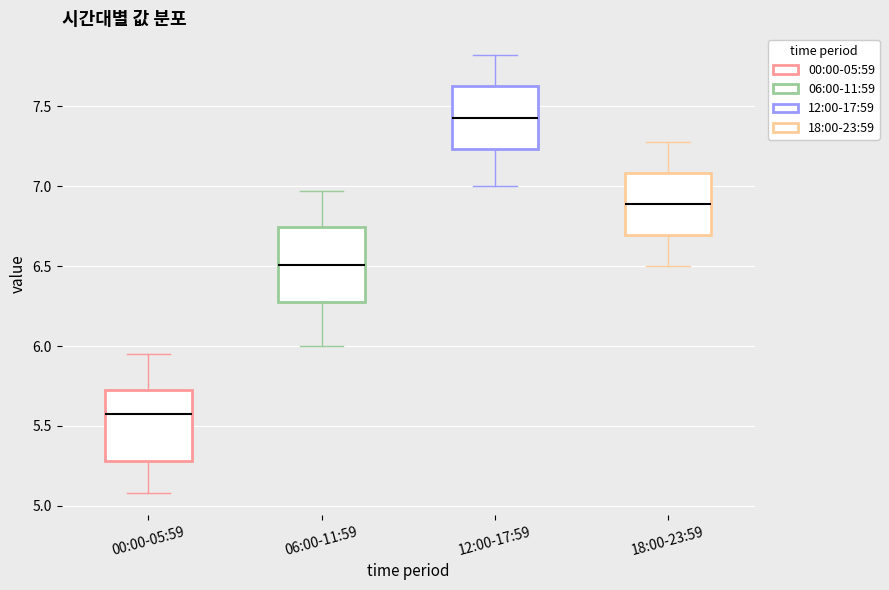

Reading left to right, read every box against the y-axis: the position of its median line, the range the box covers, and the ends of its whiskers. The values are not printed on the chart, so give them approximately, as read against the axis.

00:00-05:59: median 5.60, box 5.30 to 5.75, whiskers 5.10 to 5.95
06:00-11:59: median 6.50, box 6.25 to 6.75, whiskers 6.00 to 6.95
12:00-17:59: median 7.45, box 7.25 to 7.65, whiskers 7.00 to 7.80
18:00-23:59: median 6.90, box 6.70 to 7.10, whiskers 6.50 to 7.30